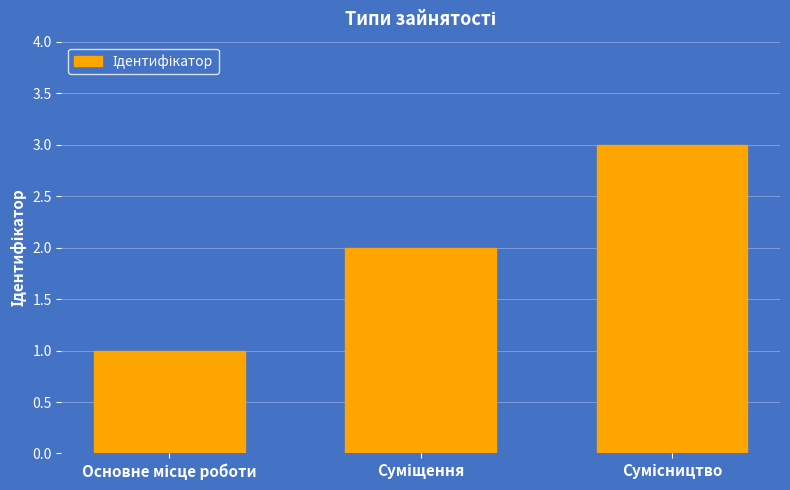

What is the sum of all values?

6